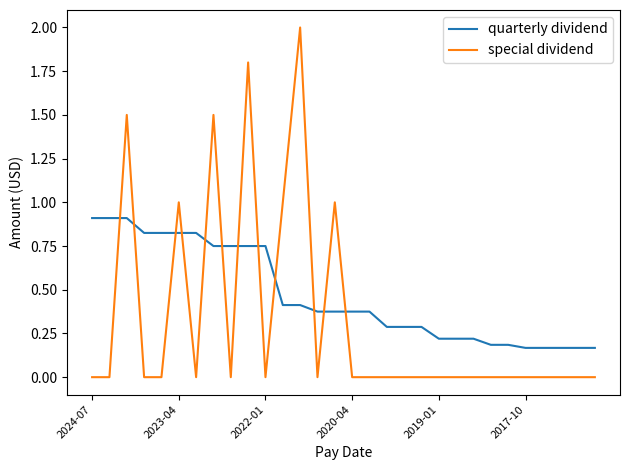

How many lines are shown in the chart?

2